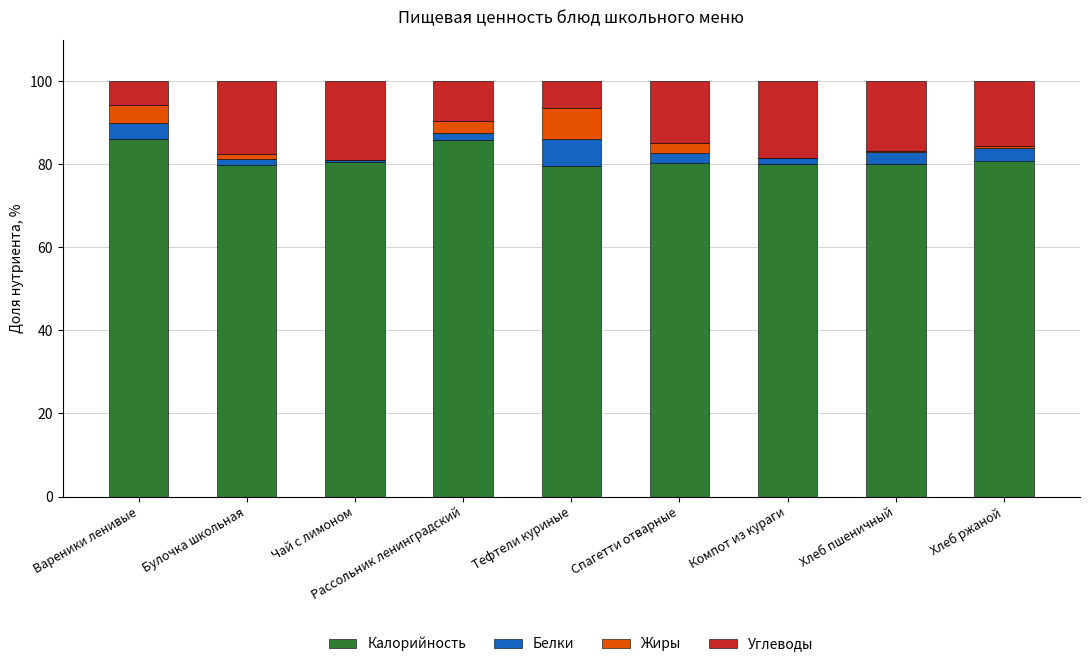

What is the total value across all series at Спагетти отварные?

100.0